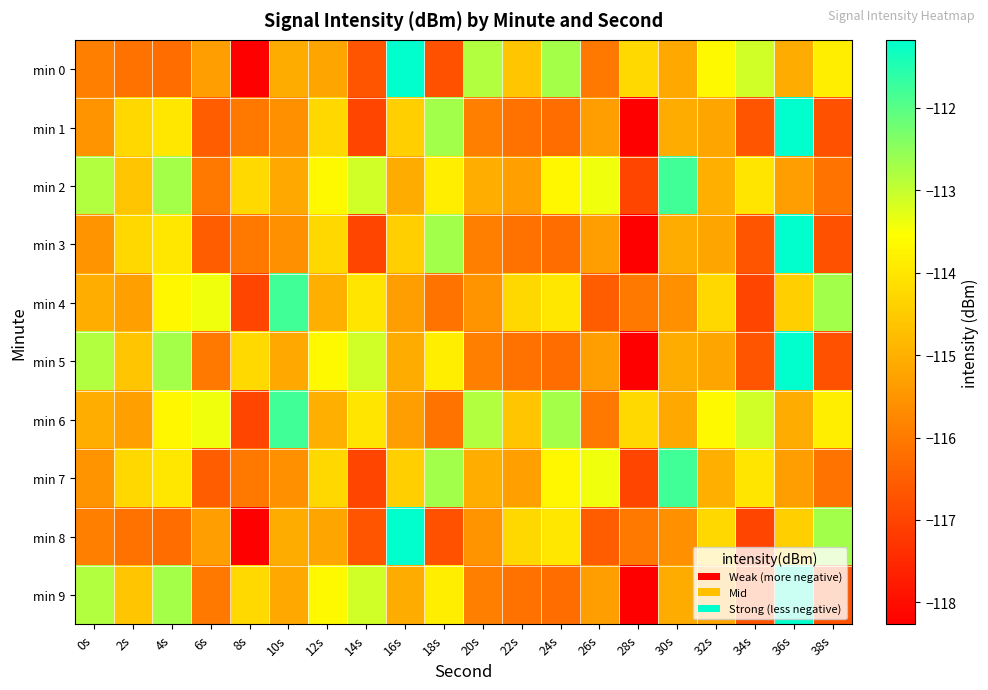

Reading left to right, extract all data points from this chart.

min 0: 0s=-115.9	2s=-116.2	4s=-116.2	6s=-115.3	8s=-118.3	10s=-115.1	12s=-115.2	14s=-116.7	16s=-111.2	18s=-116.7	20s=-112.8	22s=-114.6	24s=-112.7	26s=-116.0	28s=-114.2	30s=-115.1	32s=-113.7	34s=-113.1	36s=-115.1	38s=-113.8
min 1: 0s=-115.5	2s=-114.3	4s=-114.0	6s=-116.5	8s=-116.0	10s=-115.6	12s=-114.3	14s=-117.0	16s=-114.4	18s=-112.7	20s=-115.9	22s=-116.2	24s=-116.2	26s=-115.3	28s=-118.3	30s=-115.1	32s=-115.2	34s=-116.7	36s=-111.2	38s=-116.7
min 2: 0s=-112.8	2s=-114.6	4s=-112.7	6s=-116.0	8s=-114.2	10s=-115.1	12s=-113.7	14s=-113.1	16s=-115.1	18s=-113.8	20s=-115.0	22s=-115.3	24s=-113.7	26s=-113.4	28s=-117.0	30s=-111.8	32s=-115.0	34s=-114.0	36s=-115.3	38s=-116.1
min 3: 0s=-115.5	2s=-114.3	4s=-114.0	6s=-116.5	8s=-116.0	10s=-115.6	12s=-114.3	14s=-117.0	16s=-114.4	18s=-112.7	20s=-115.9	22s=-116.2	24s=-116.2	26s=-115.3	28s=-118.3	30s=-115.1	32s=-115.2	34s=-116.7	36s=-111.2	38s=-116.7
min 4: 0s=-115.0	2s=-115.3	4s=-113.7	6s=-113.4	8s=-117.0	10s=-111.8	12s=-115.0	14s=-114.0	16s=-115.3	18s=-116.1	20s=-115.5	22s=-114.3	24s=-114.0	26s=-116.5	28s=-116.0	30s=-115.6	32s=-114.3	34s=-117.0	36s=-114.4	38s=-112.7
min 5: 0s=-112.8	2s=-114.6	4s=-112.7	6s=-116.0	8s=-114.2	10s=-115.1	12s=-113.7	14s=-113.1	16s=-115.1	18s=-113.8	20s=-115.9	22s=-116.2	24s=-116.2	26s=-115.3	28s=-118.3	30s=-115.1	32s=-115.2	34s=-116.7	36s=-111.2	38s=-116.7
min 6: 0s=-115.0	2s=-115.3	4s=-113.7	6s=-113.4	8s=-117.0	10s=-111.8	12s=-115.0	14s=-114.0	16s=-115.3	18s=-116.1	20s=-112.8	22s=-114.6	24s=-112.7	26s=-116.0	28s=-114.2	30s=-115.1	32s=-113.7	34s=-113.1	36s=-115.1	38s=-113.8
min 7: 0s=-115.5	2s=-114.3	4s=-114.0	6s=-116.5	8s=-116.0	10s=-115.6	12s=-114.3	14s=-117.0	16s=-114.4	18s=-112.7	20s=-115.0	22s=-115.3	24s=-113.7	26s=-113.4	28s=-117.0	30s=-111.8	32s=-115.0	34s=-114.0	36s=-115.3	38s=-116.1
min 8: 0s=-115.9	2s=-116.2	4s=-116.2	6s=-115.3	8s=-118.3	10s=-115.1	12s=-115.2	14s=-116.7	16s=-111.2	18s=-116.7	20s=-115.5	22s=-114.3	24s=-114.0	26s=-116.5	28s=-116.0	30s=-115.6	32s=-114.3	34s=-117.0	36s=-114.4	38s=-112.7
min 9: 0s=-112.8	2s=-114.6	4s=-112.7	6s=-116.0	8s=-114.2	10s=-115.1	12s=-113.7	14s=-113.1	16s=-115.1	18s=-113.8	20s=-115.9	22s=-116.2	24s=-116.2	26s=-115.3	28s=-118.3	30s=-115.1	32s=-115.2	34s=-116.7	36s=-111.2	38s=-116.7